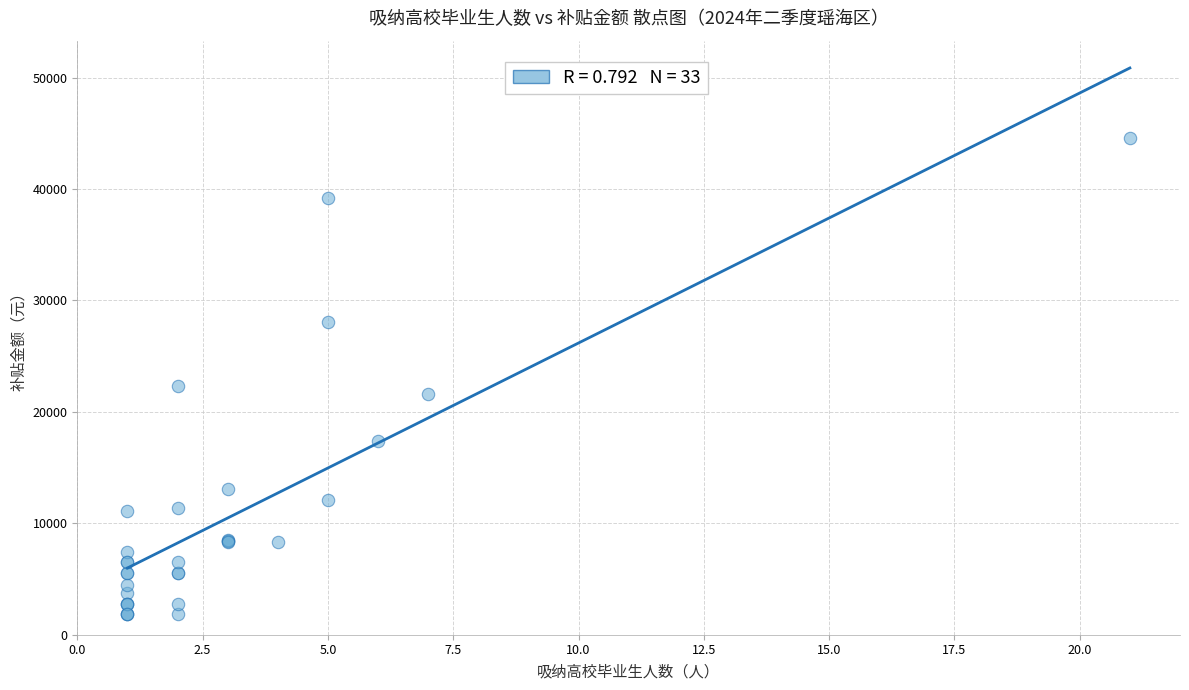

What Y value in the scatter plot is closest to 23210?

22281.6